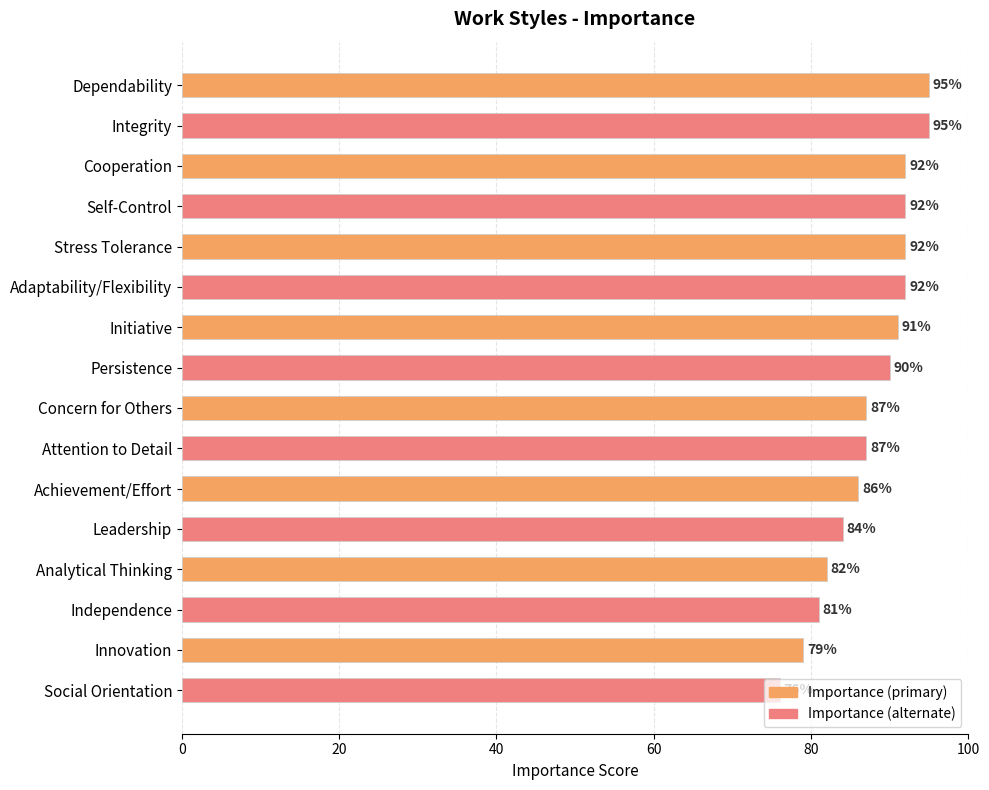

Read the value at Leadership.

84